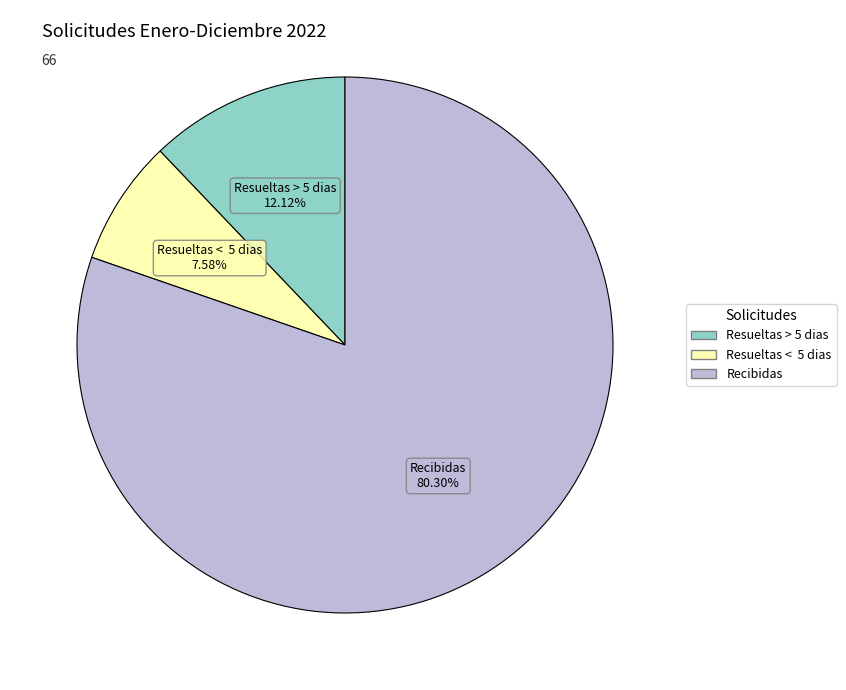

How many slices are in this pie chart?

3